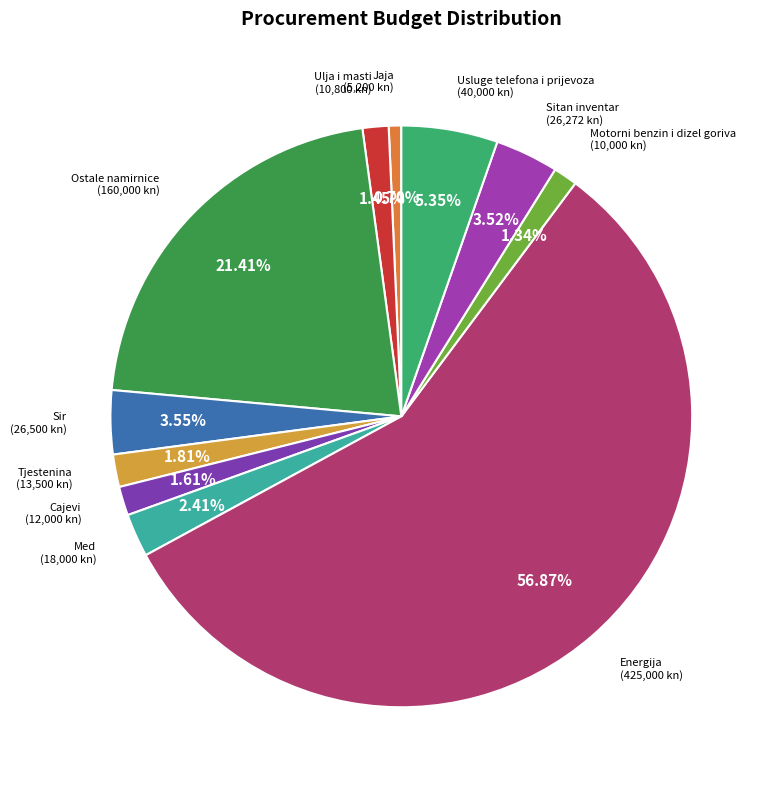

Count the number of slices in the pie.

11